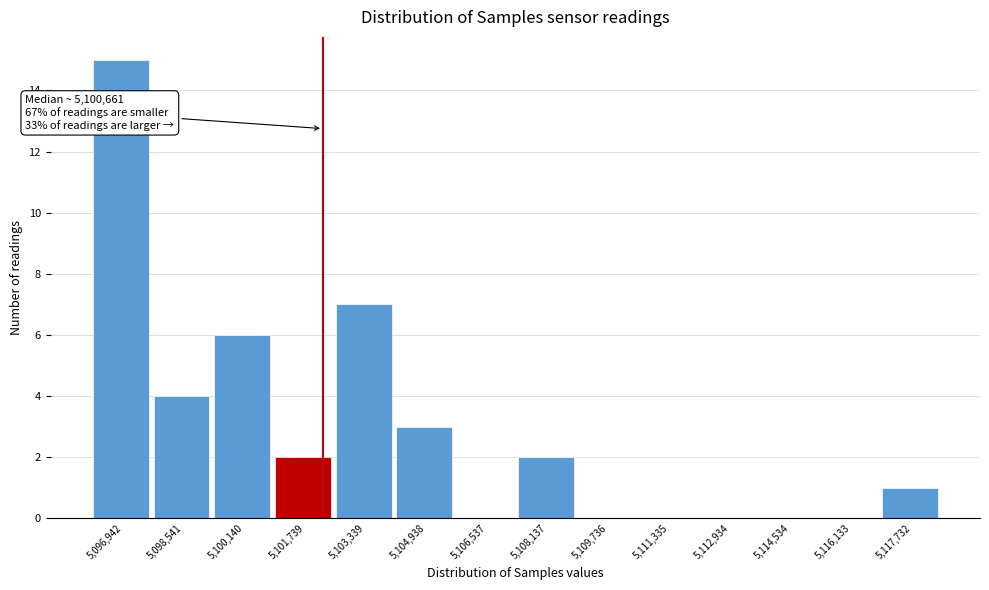

Reading left to right, list all the values displayed in this chart.

5,096,942=15	5,098,541=4	5,100,140=6	5,101,739=2	5,103,339=7	5,104,938=3	5,106,537=0	5,108,137=2	5,109,736=0	5,111,335=0	5,112,934=0	5,114,534=0	5,116,133=0	5,117,732=1